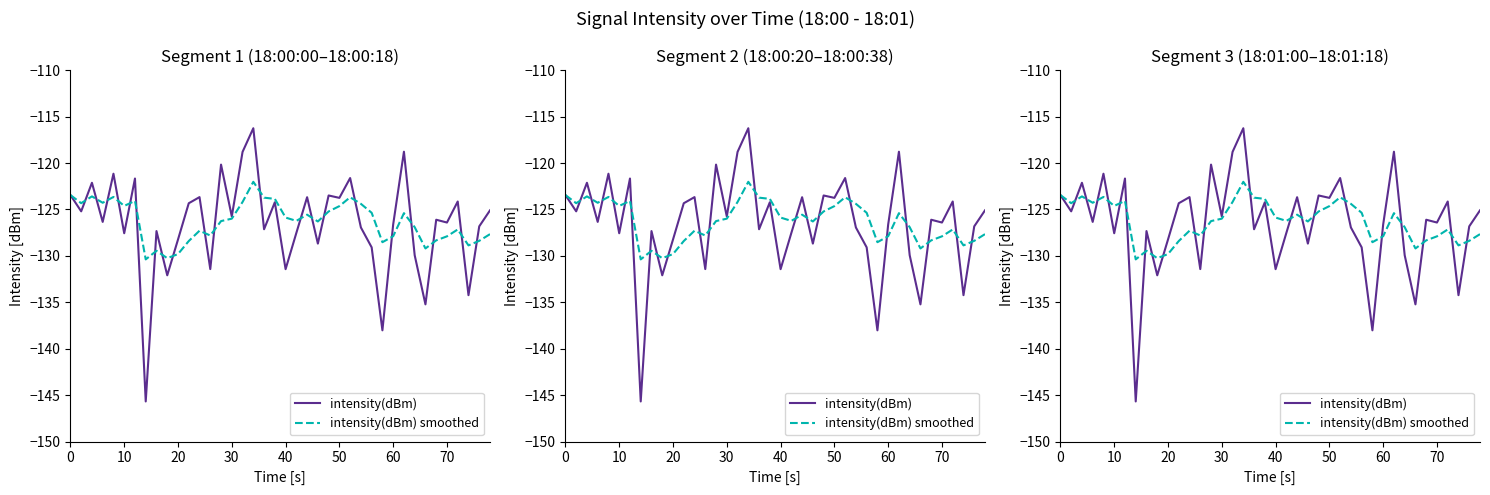

What is the average value of the intensity(dBm) series?

-126.5